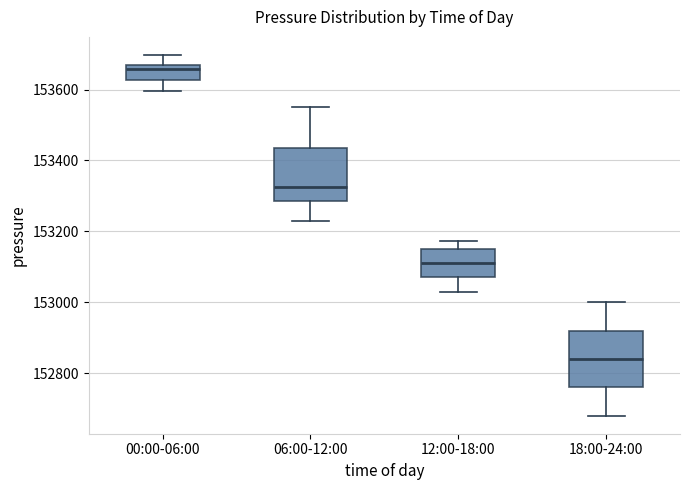

Which box has the highest median line?

00:00-06:00